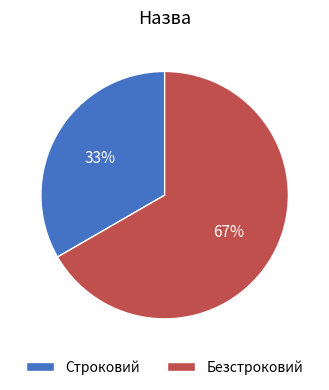

Is there a majority slice in this chart?

Yes